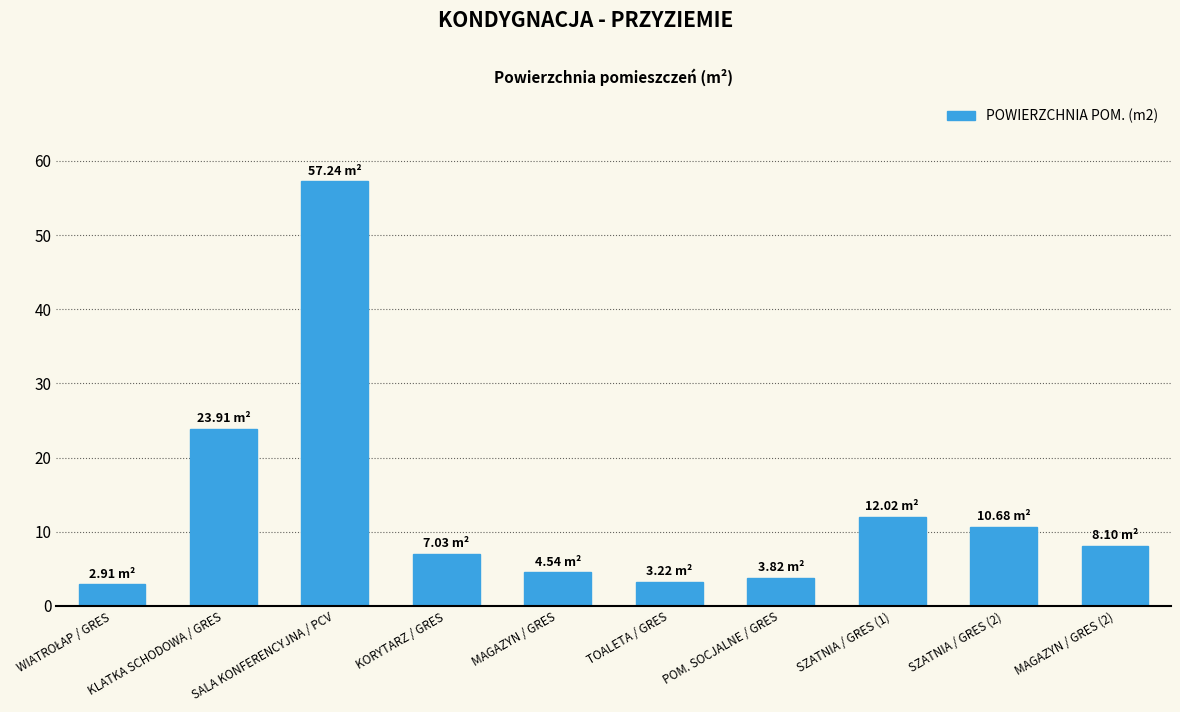

What value does the data have at SALA KONFERENCYJNA / PCV?

57.2